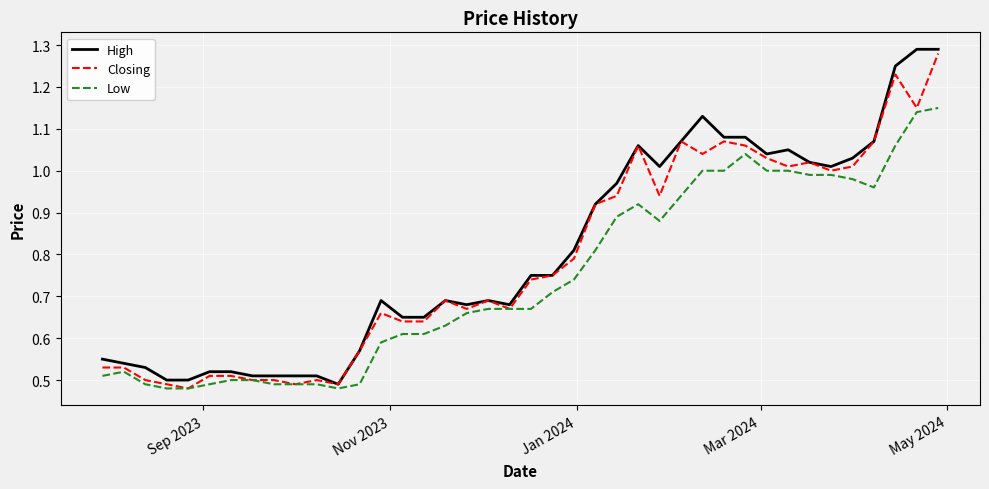

How many lines are shown in the chart?

3